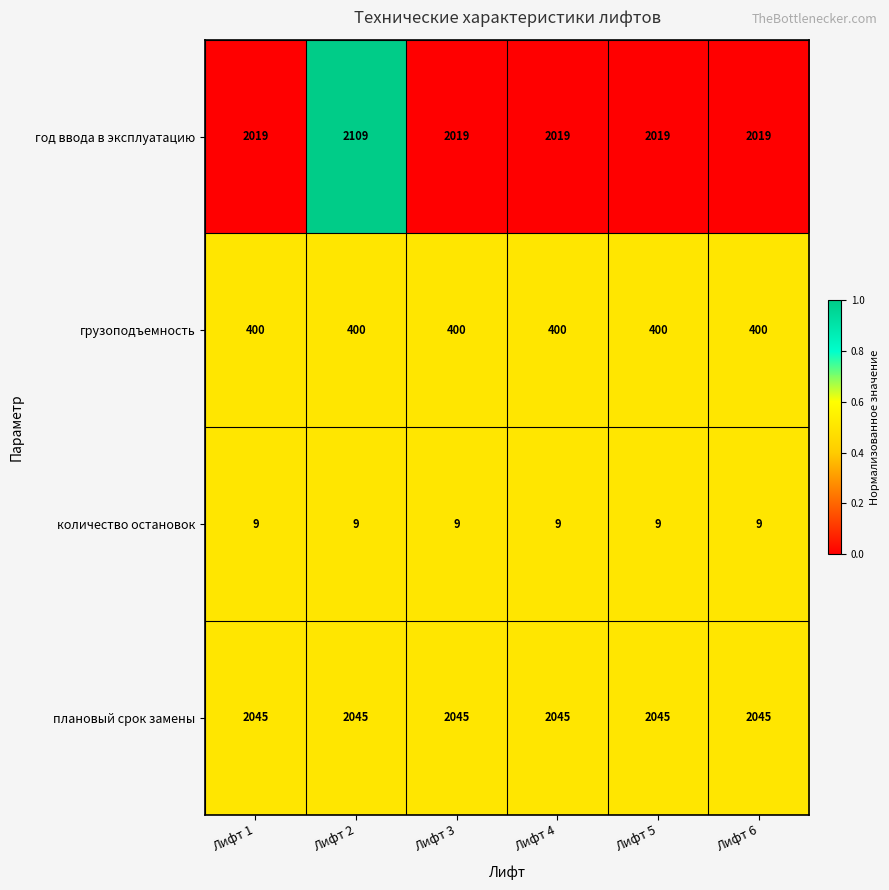

What is the sum of all грузоподъемность values?

2400